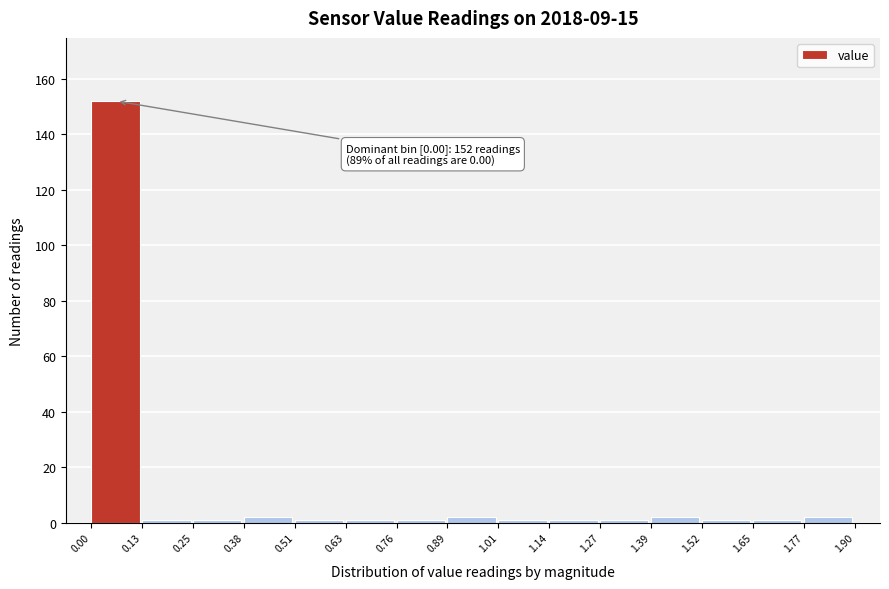

Which range on the x-axis has the tallest bar?

0.00 to 0.13